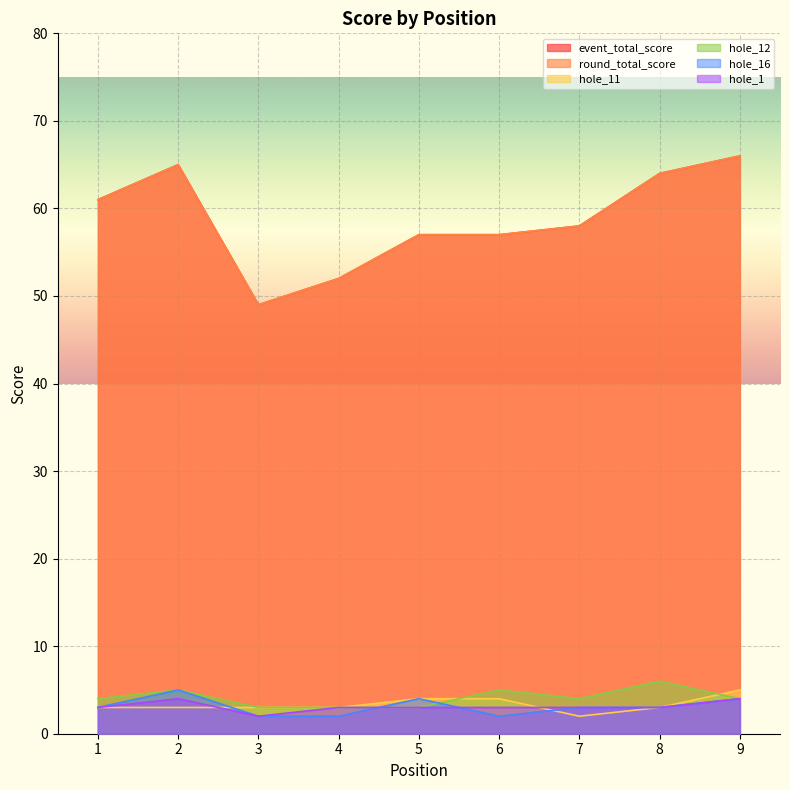

What is the difference between the maximum and minimum values in the hole_12 series?

3